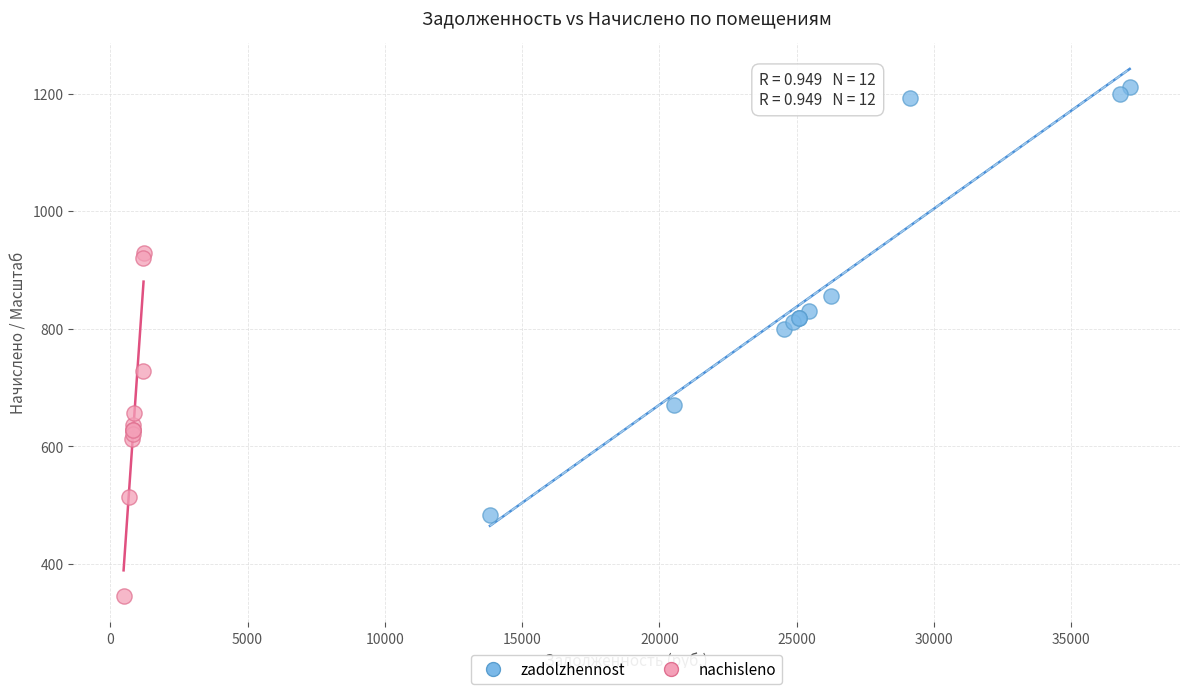

Which series contains the lowest Y value?

nachisleno